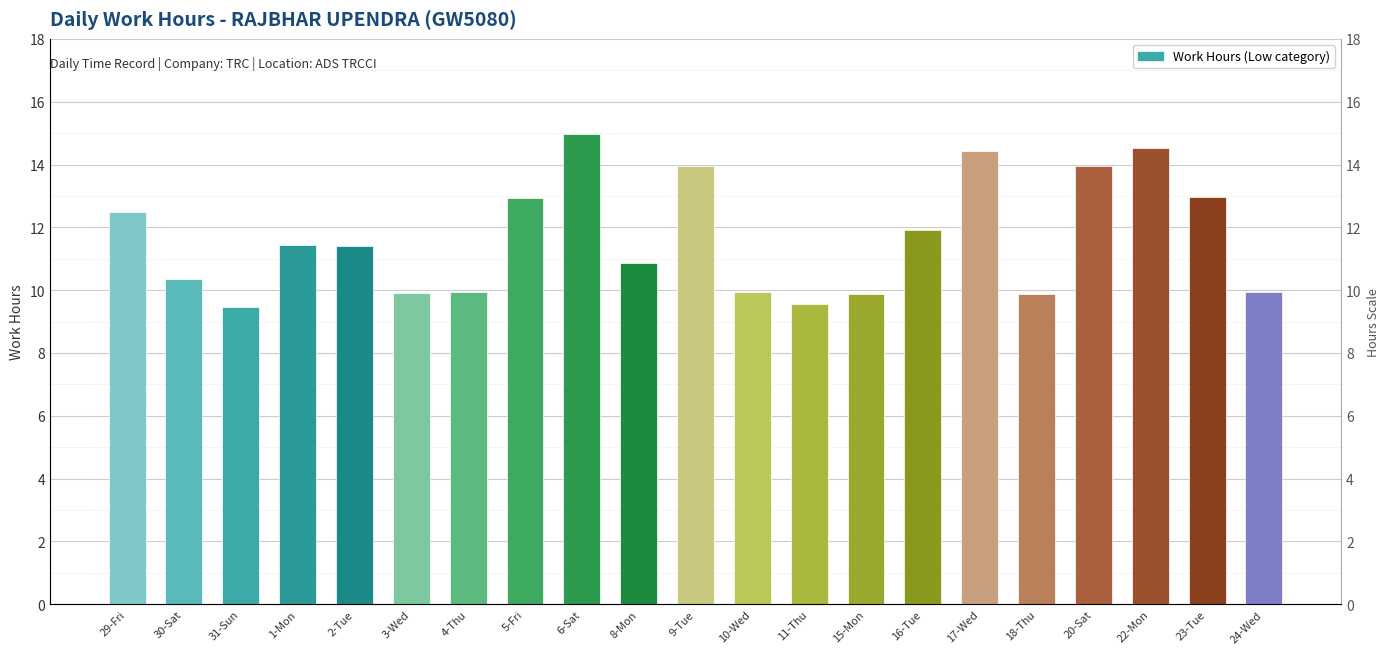

The value at 24-Wed is 9.9. True or false?

True